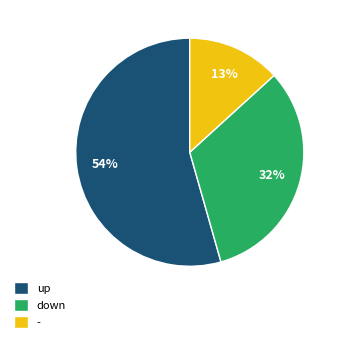

How many slices are in this pie chart?

3